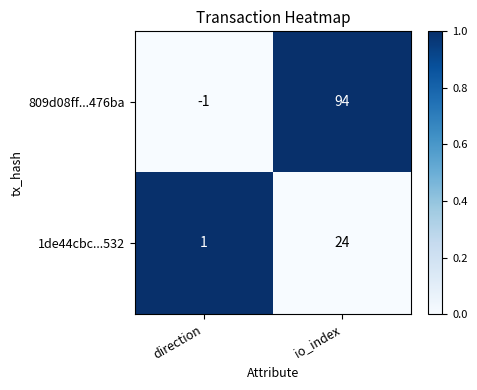

What is the sum of all 1de44cbc...532 values?

25